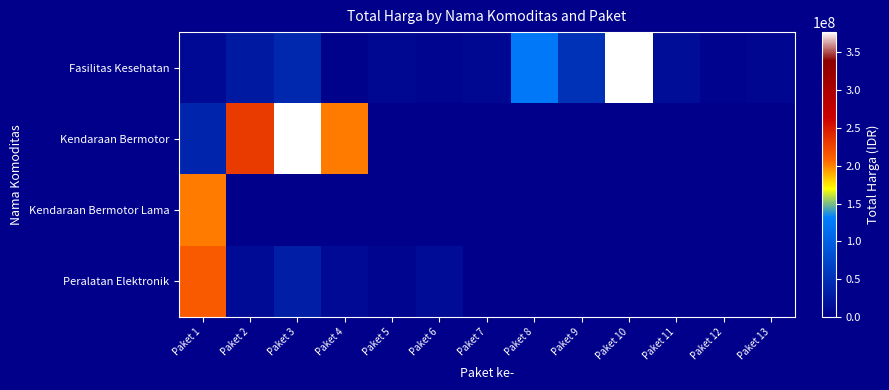

At which label is Kendaraan Bermotor closest to 232755000?

Paket 2